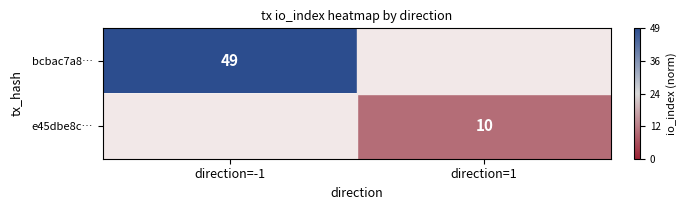

The e45dbe8c… series shows -0.9 at direction=1. True or false?

False